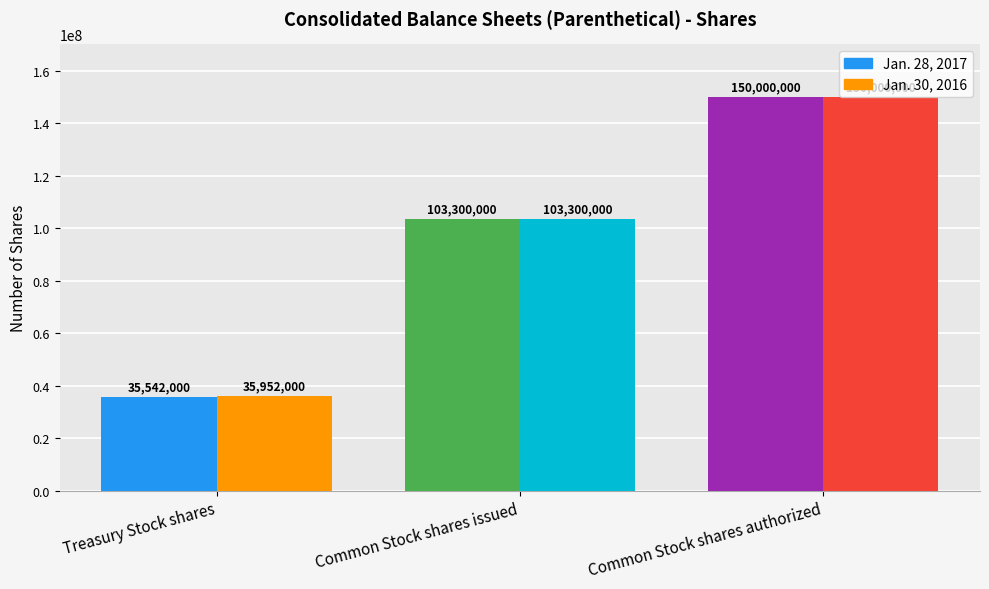

What are all the series names shown in the legend?

Jan. 28, 2017, Jan. 30, 2016